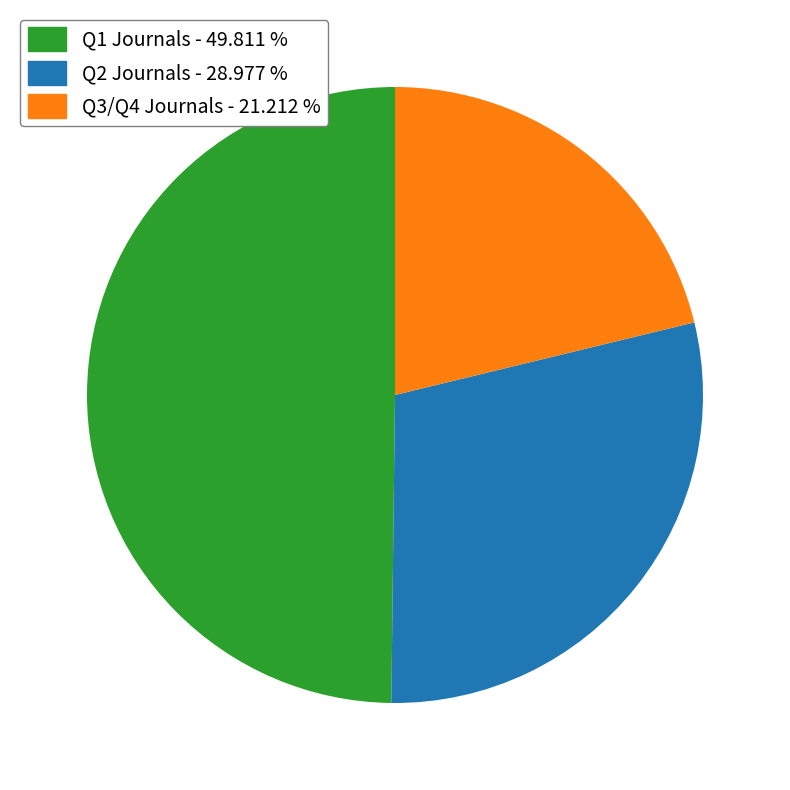

Does any single category account for the majority?

No